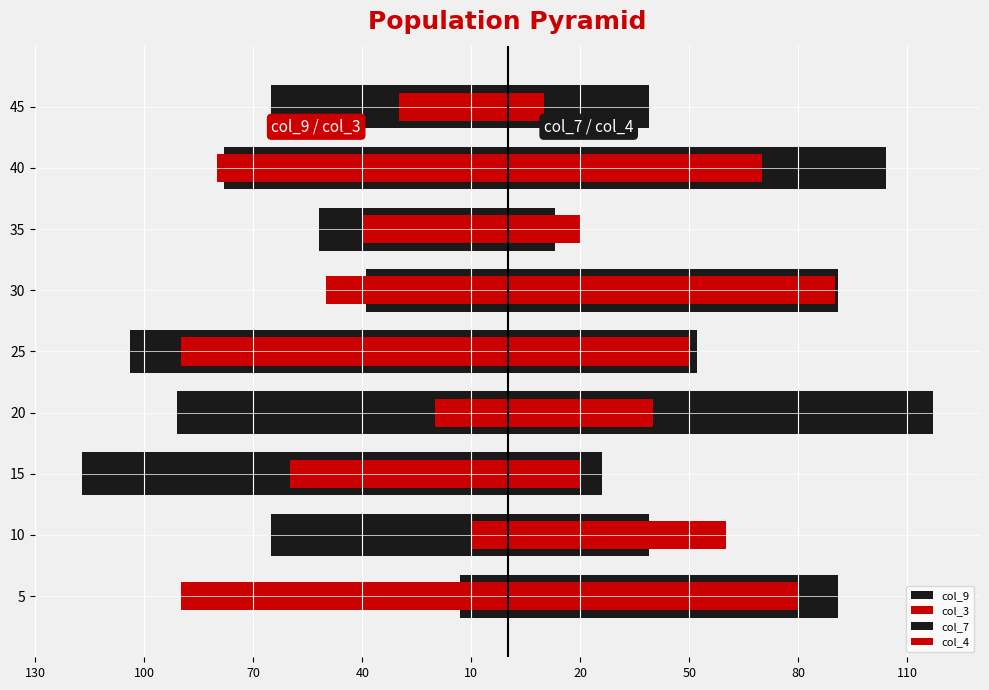

Is it true that col_9 equals -105 at 40?

False